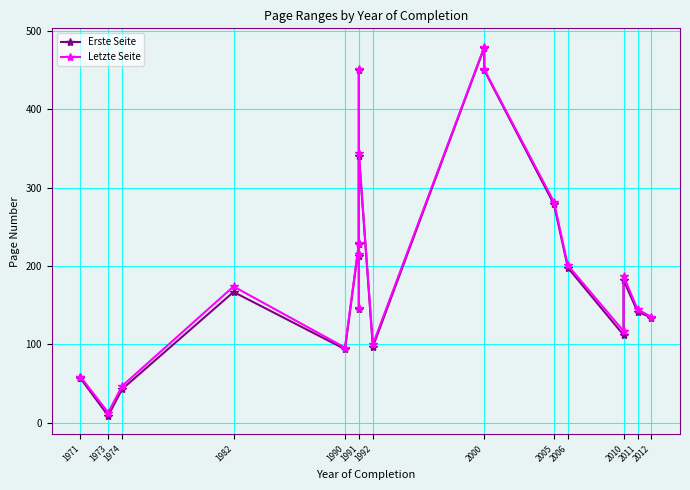

Is this an area chart (filled region under the line)?

No